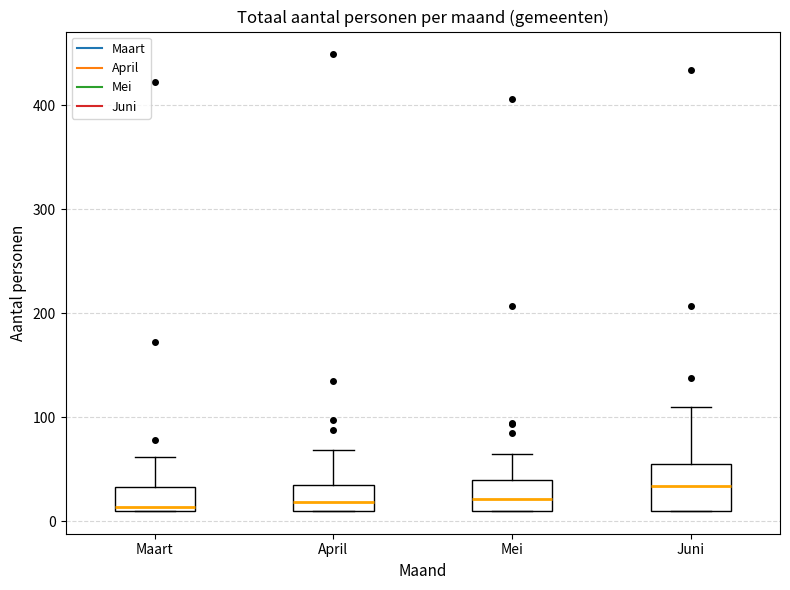

Where is the lower edge of the box for Maart on the y-axis? The values are not printed on the chart, so give them approximately, as read against the axis.

10